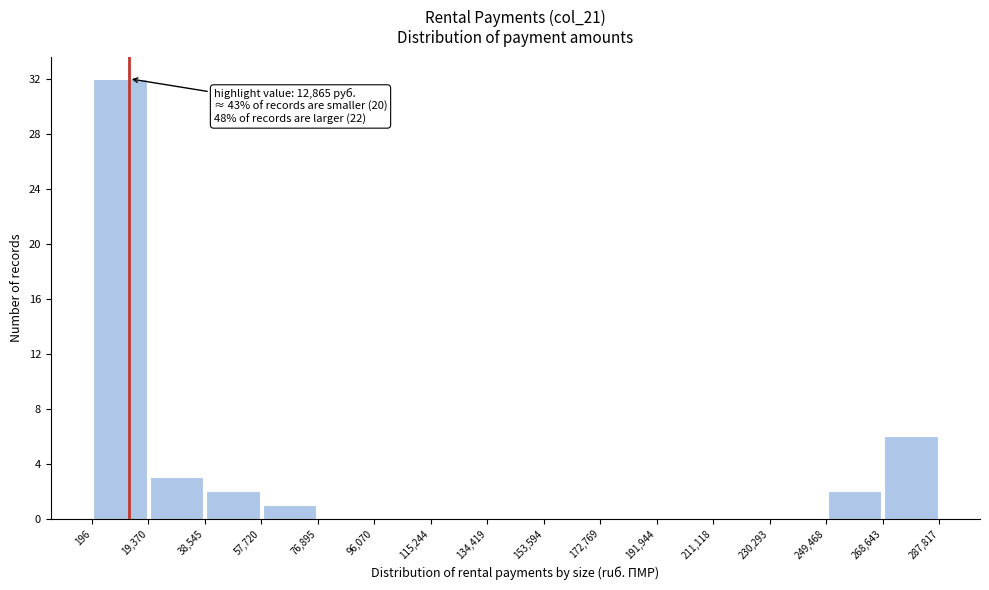

Over which range of the x-axis is the bar tallest?

196 to 19,370